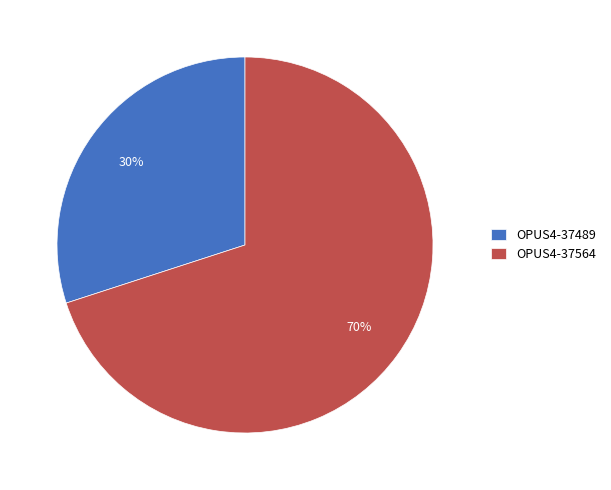

What is the ratio of the value at OPUS4-37564 to the value at OPUS4-37489?

2.3